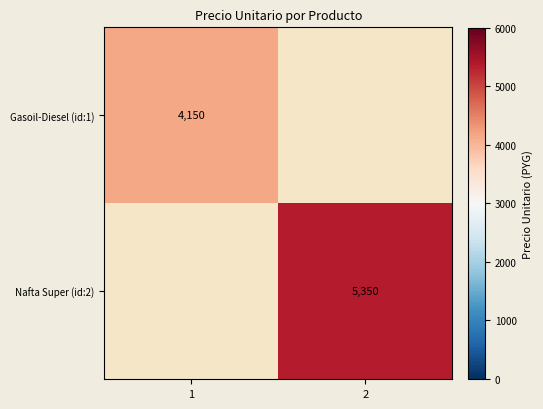

What is the total value across all series at 2?

5350